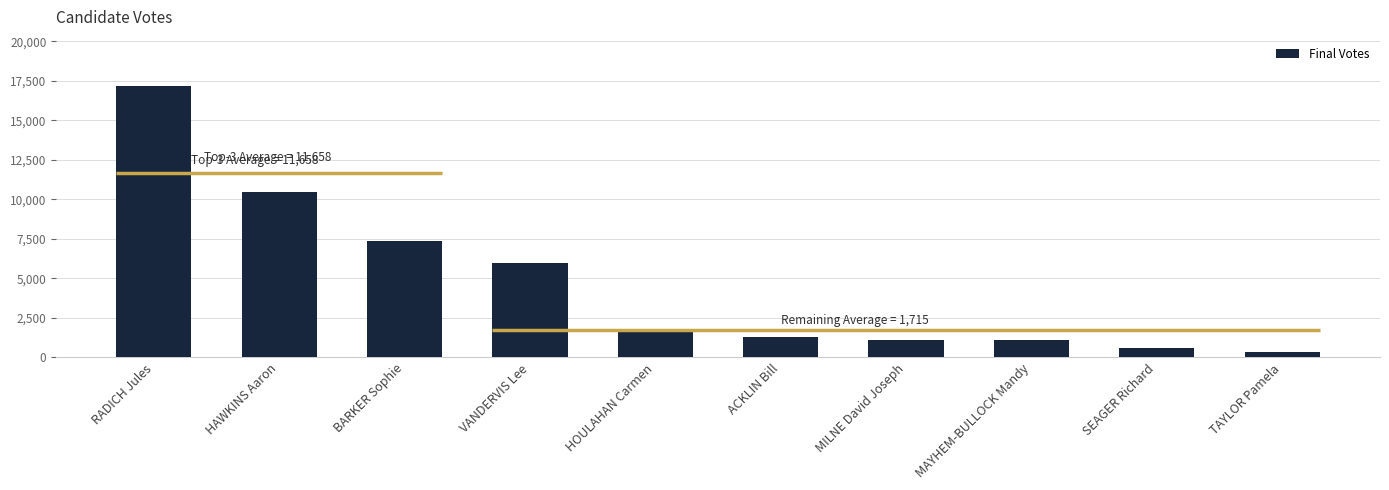

What is the minimum value shown in the chart?

332